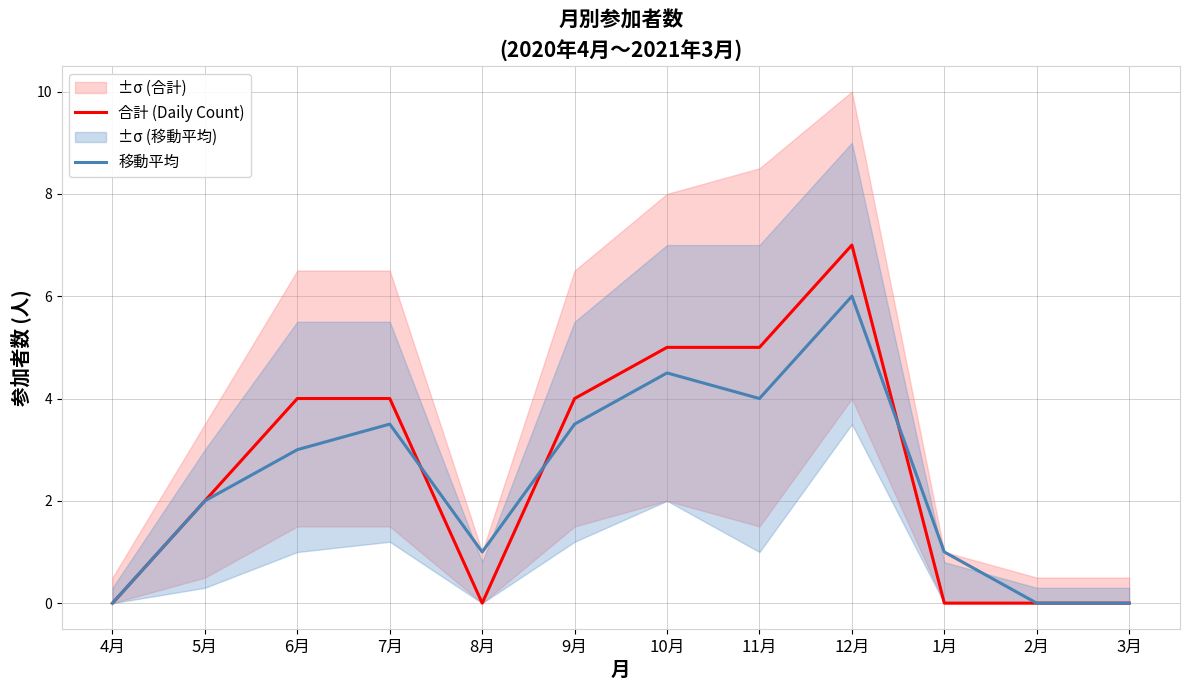

How many data points does each series have?

12